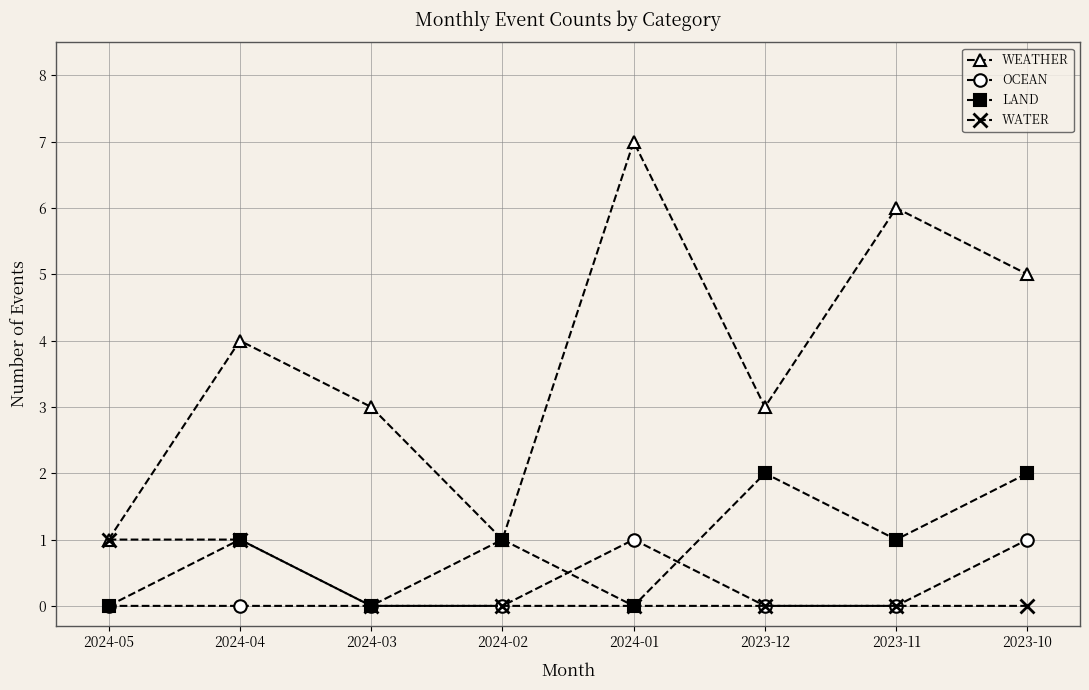

Which series has the largest range (max minus min)?

WEATHER